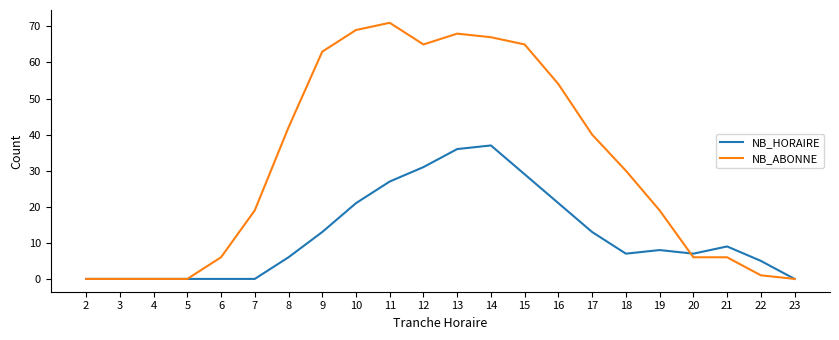

How many lines are shown in the chart?

2